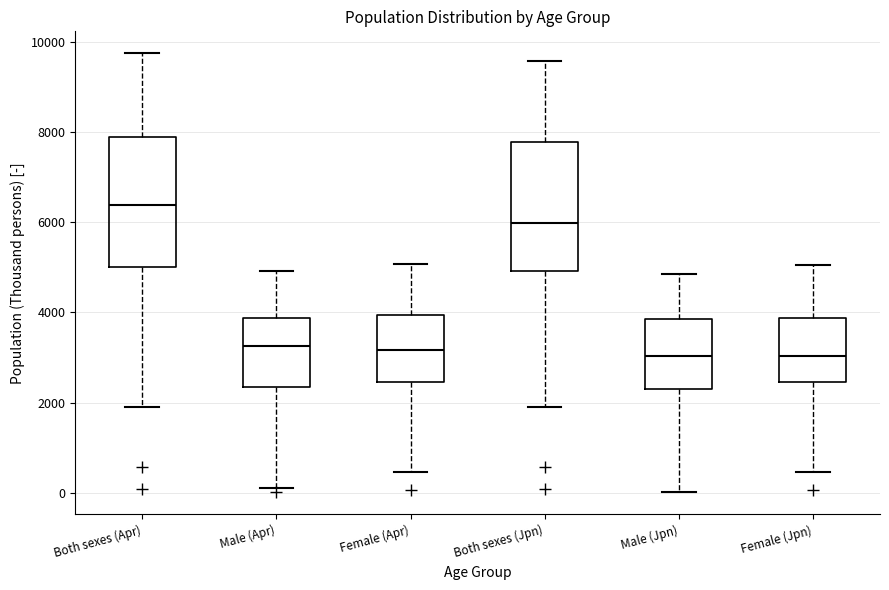

Reading left to right, transcribe this box plot: for each box, give where its median line is, the range the box spans, and where its two whiskers end, as read against the y-axis. The values are not printed on the chart, so give them approximately, as read against the axis.

Both sexes (Apr): median 6400, box 5000 to 7800, whiskers 2000 to 9800
Male (Apr): median 3200, box 2400 to 3800, whiskers 200 to 5000
Female (Apr): median 3200, box 2400 to 4000, whiskers 400 to 5000
Both sexes (Jpn): median 6000, box 5000 to 7800, whiskers 1800 to 9600
Male (Jpn): median 3000, box 2200 to 3800, whiskers 0 to 4800
Female (Jpn): median 3000, box 2400 to 3800, whiskers 400 to 5000